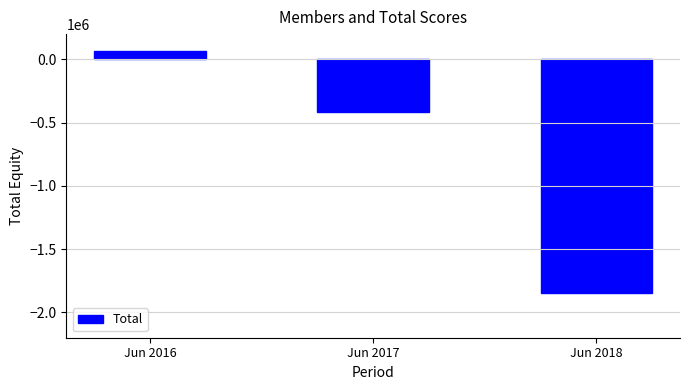

Reading left to right, extract all data points from this chart.

62899	-415210	-1849568